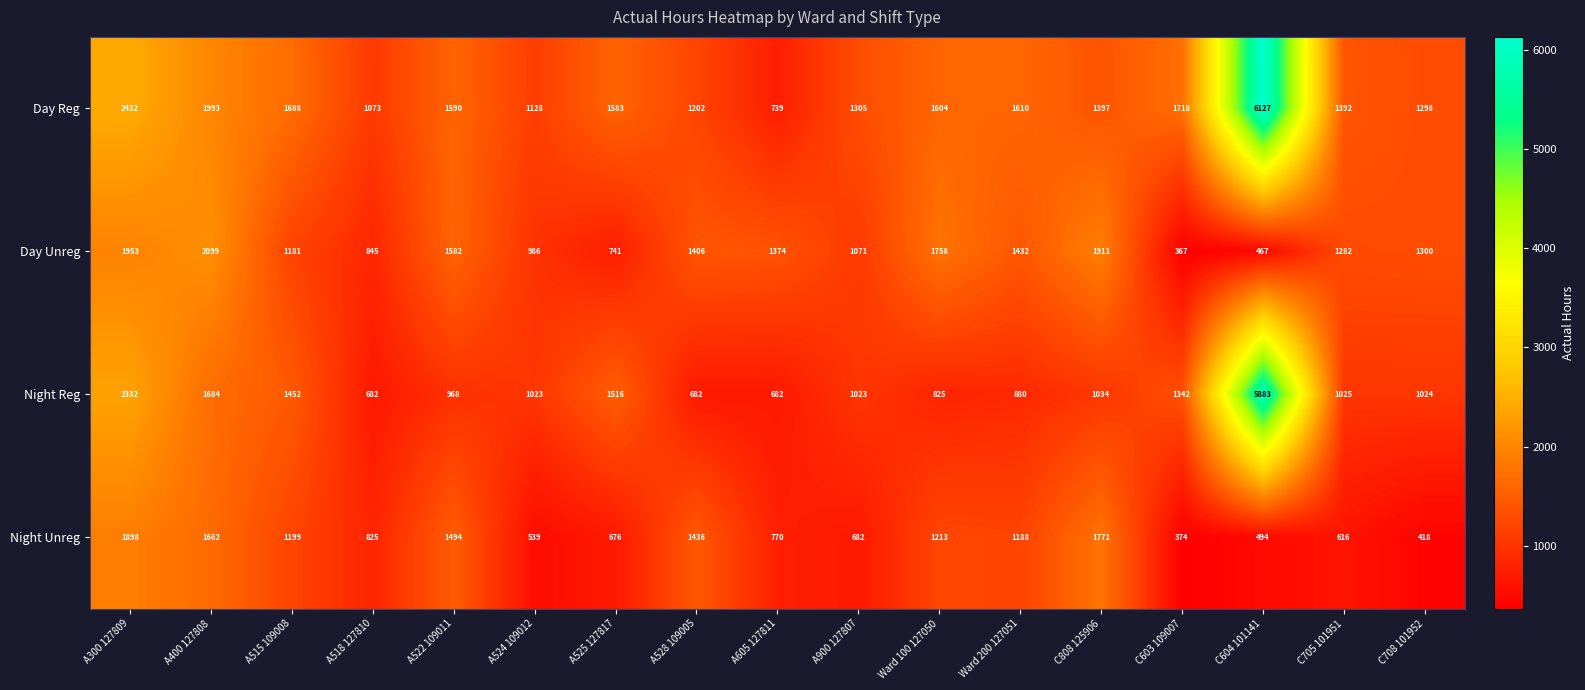

At which label does Night Unreg reach its minimum?

C603 109007